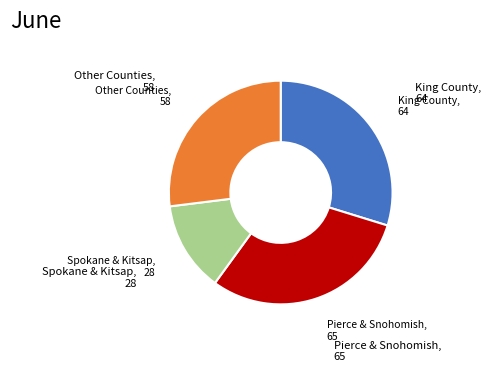

True or false: Pierce & Snohomish accounts for 39% of the total.

False